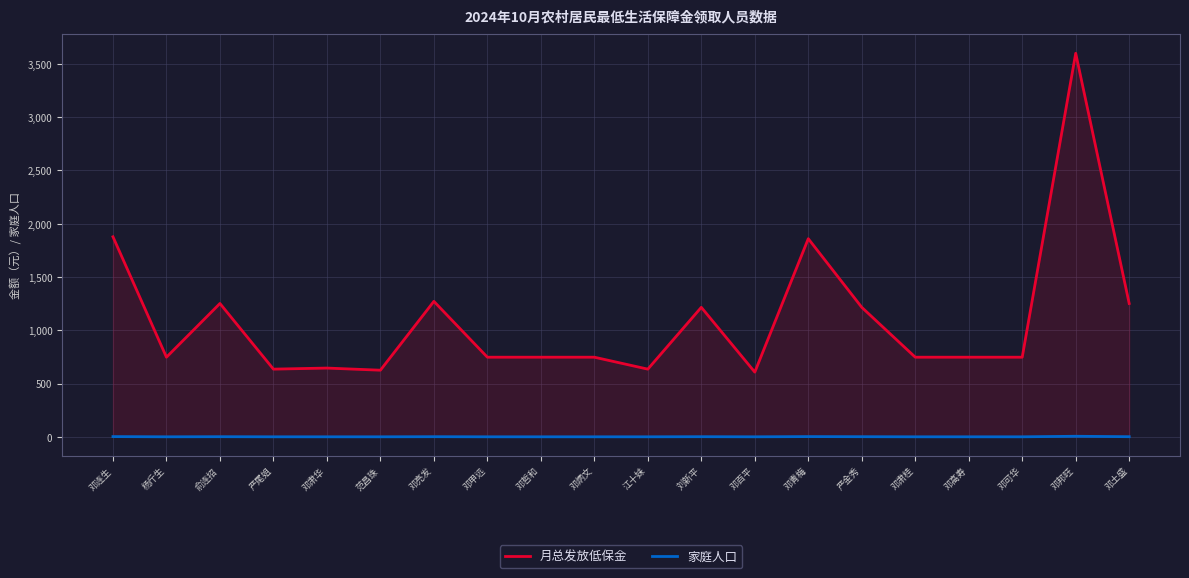

Which series has the largest total across all categories?

月总发放低保金